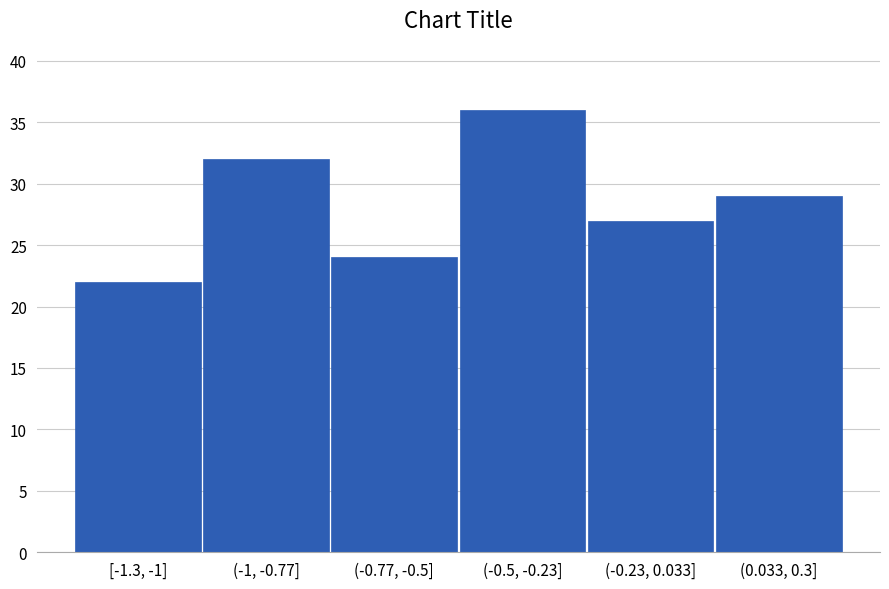

Reading left to right, extract all data points from this chart.

22	32	24	36	27	29